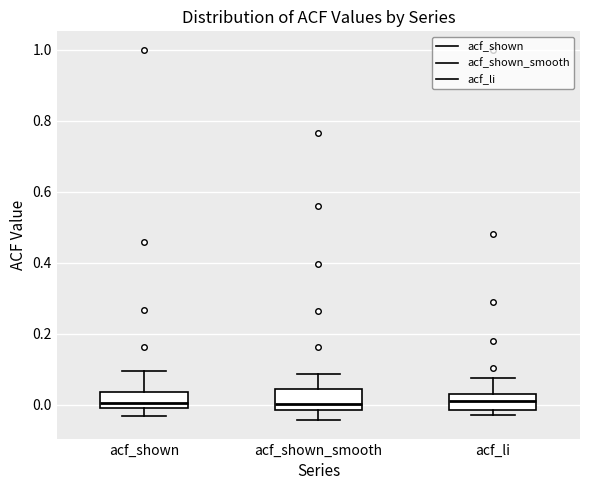

Reading left to right, read every box against the y-axis: the position of its median line, the range the box covers, and the ends of its whiskers. The values are not printed on the chart, so give them approximately, as read against the axis.

acf_shown: median 0.00, box -0.02 to 0.04, whiskers -0.04 to 0.10
acf_shown_smooth: median 0.00, box -0.02 to 0.04, whiskers -0.04 to 0.08
acf_li: median 0.02 (inside the box), box -0.02 to 0.02, whiskers -0.02 (just below the box's lower edge) to 0.08